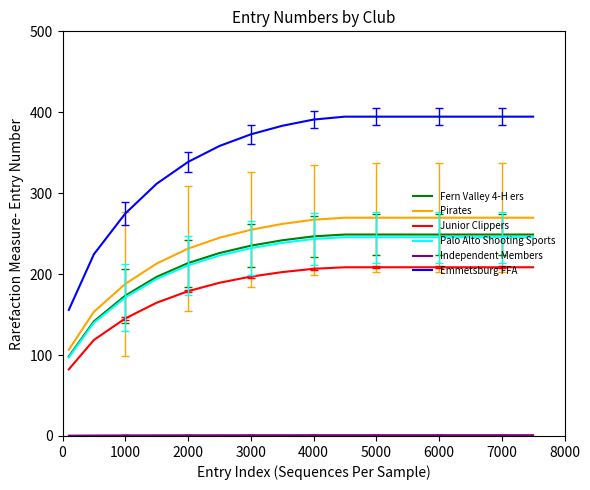

What is the lowest value of the Emmetsburg FFA series?

155.8